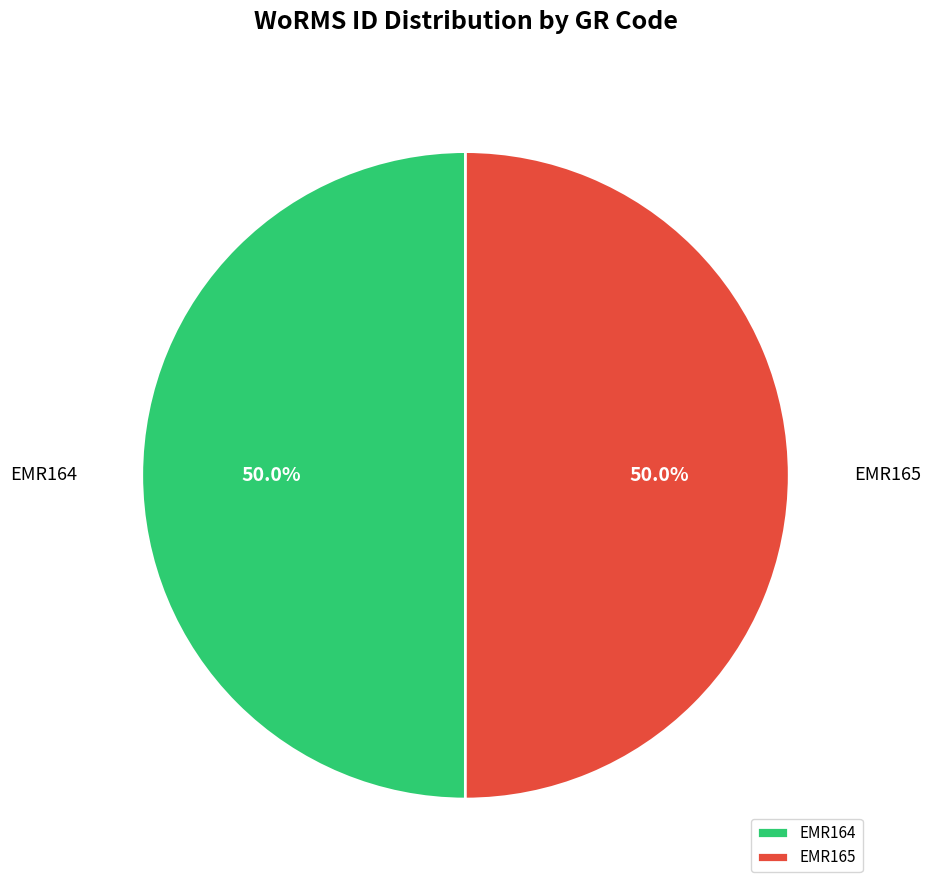

Approximately how many times larger is the value at EMR164 compared to EMR165?

1.0